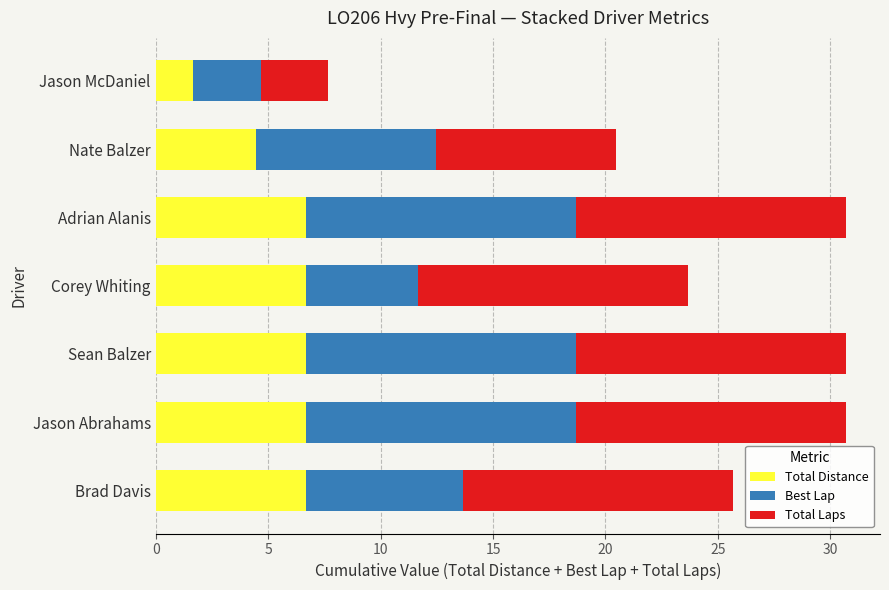

What is the difference between the second highest and second lowest values in the Total Distance series?

2.2